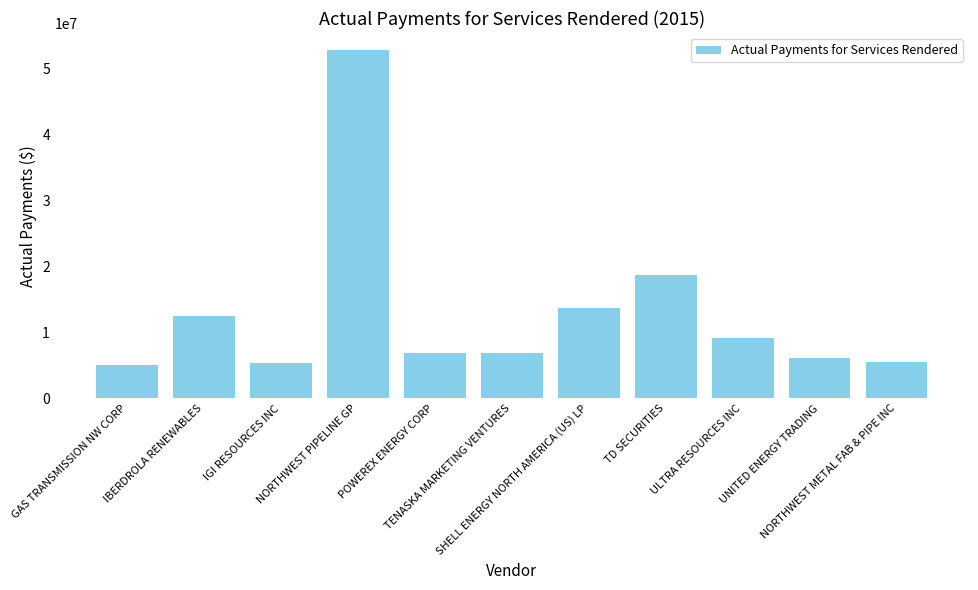

At which category does the chart reach its peak across all series?

NORTHWEST PIPELINE GP